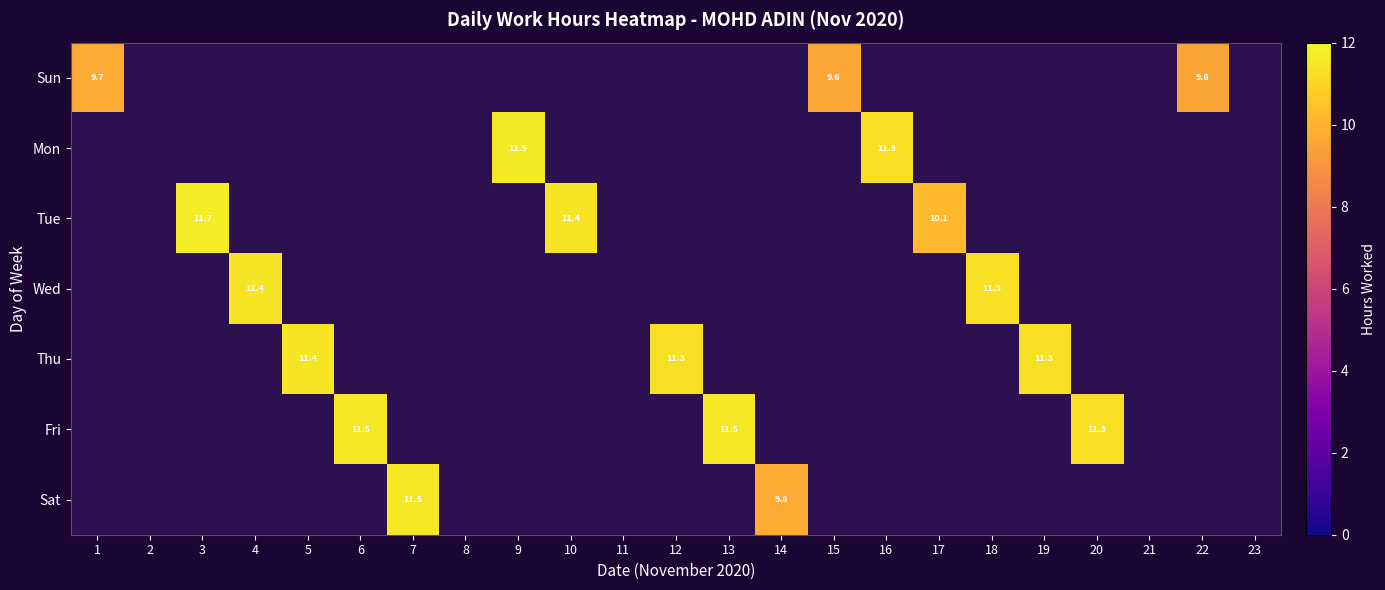

The value of Wed at 2 is 0.0. True or false?

True